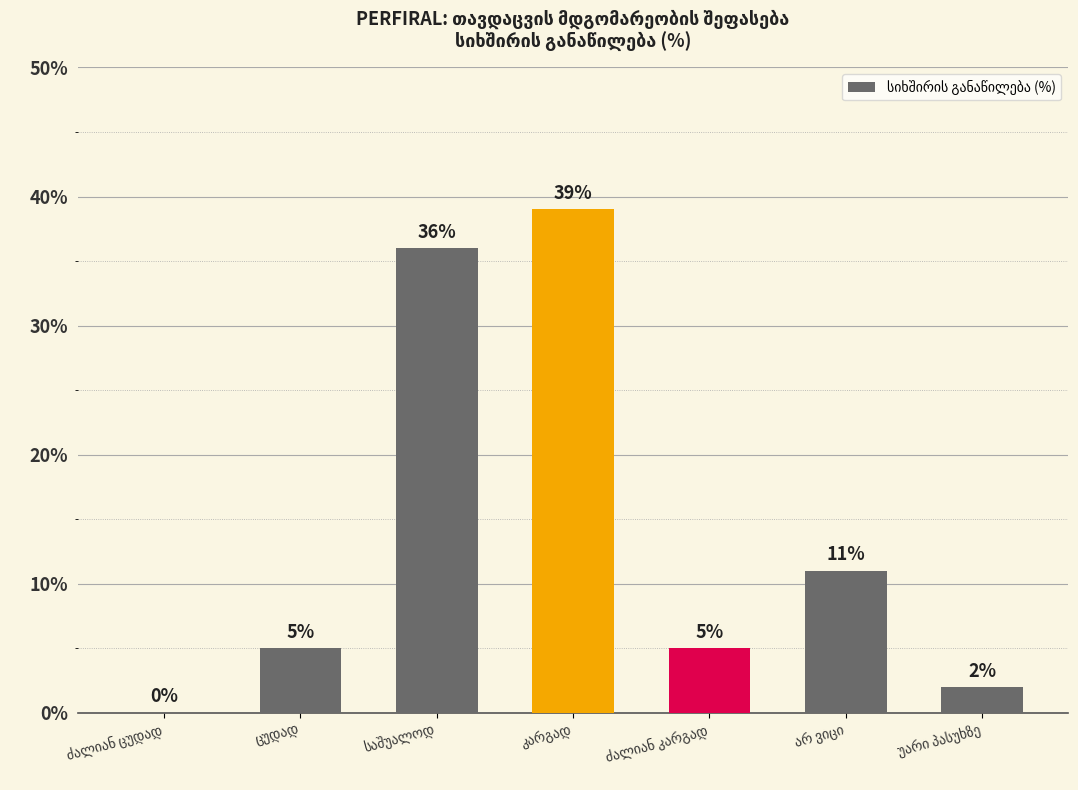

What is the maximum value shown in the chart?

39